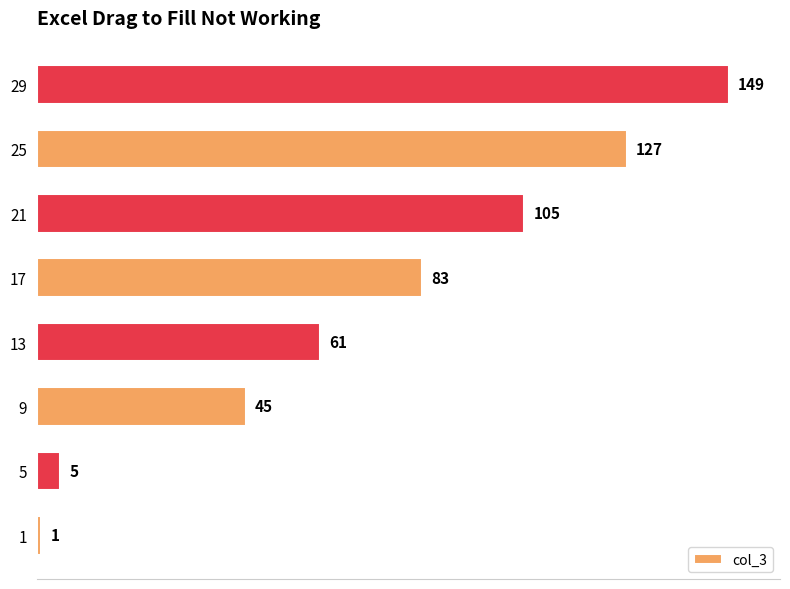

What is the minimum value shown in the chart?

1